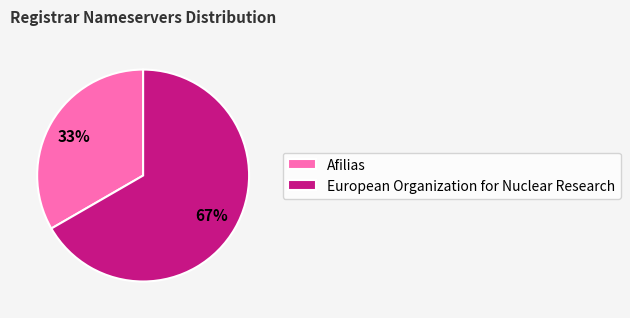

Is it true that Afilias is 33% of the pie?

True